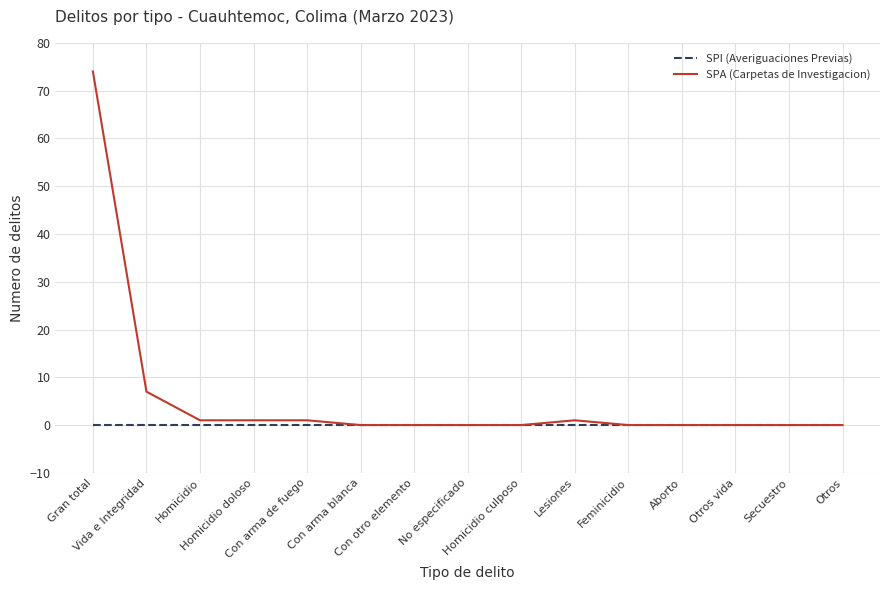

Which series has the largest total across all categories?

SPA (Carpetas de Investigacion)